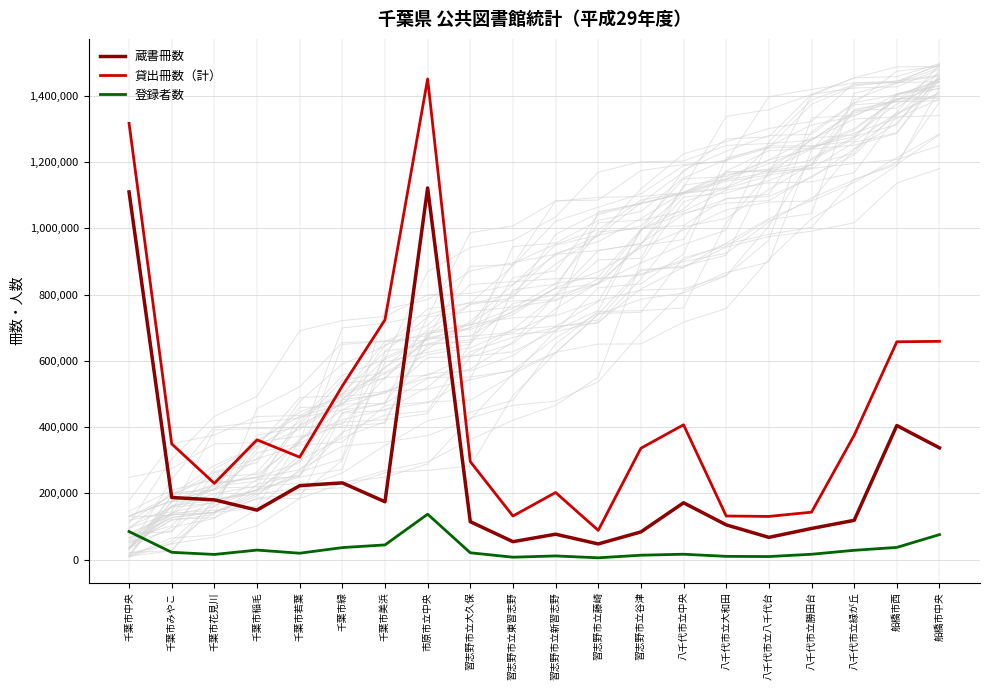

Where does the 登録者数 series first go above 20437?

千葉市中央